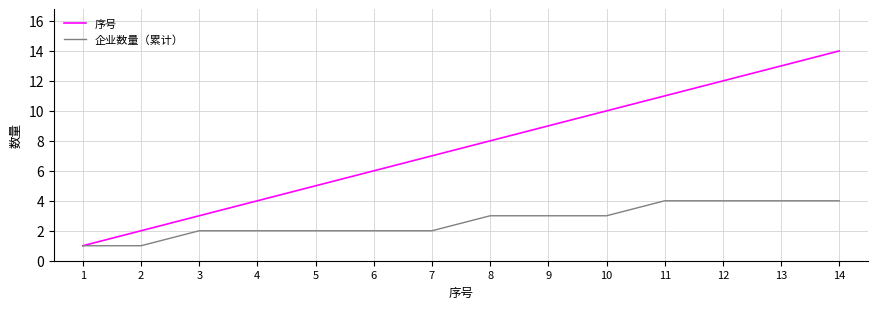

Between 9 and 14, which series saw the biggest shift?

序号